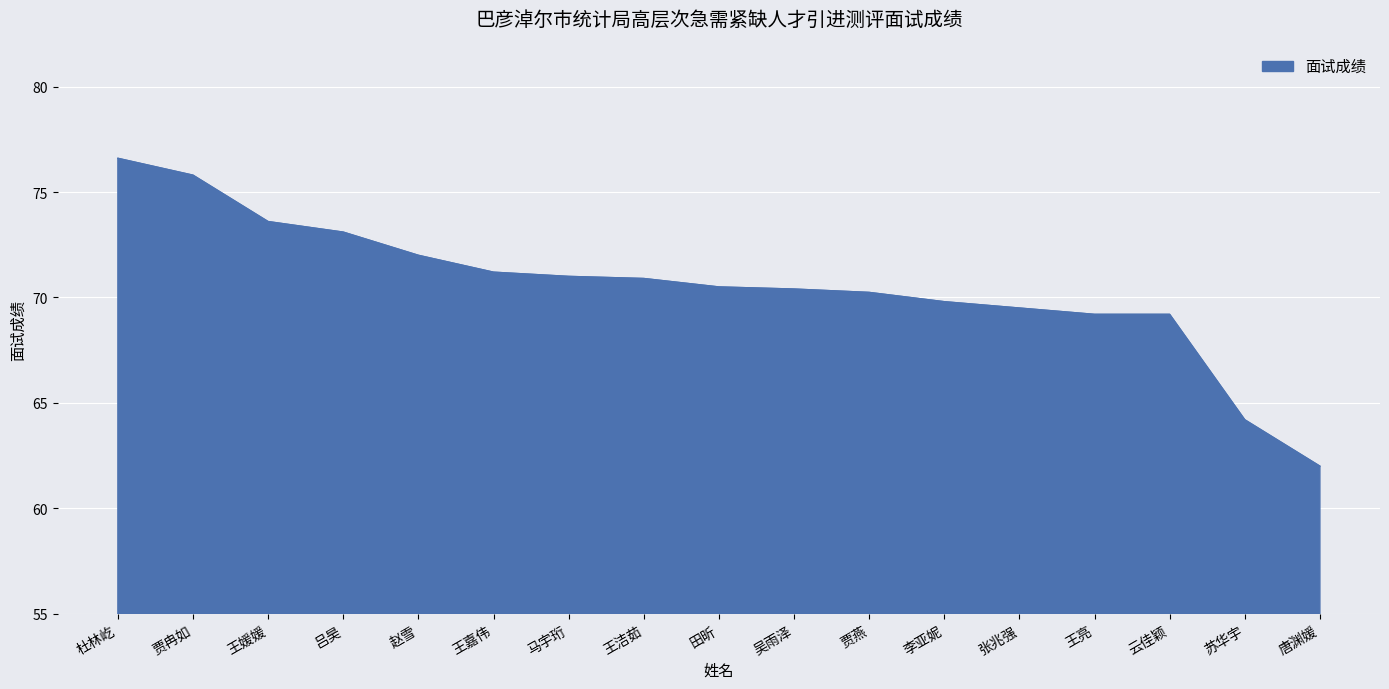

Which label corresponds to the largest value in the chart?

杜林屹